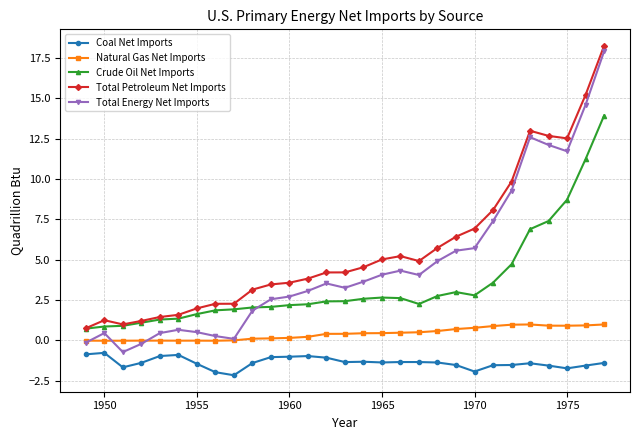

Which series has the widest spread of values?

Total Energy Net Imports